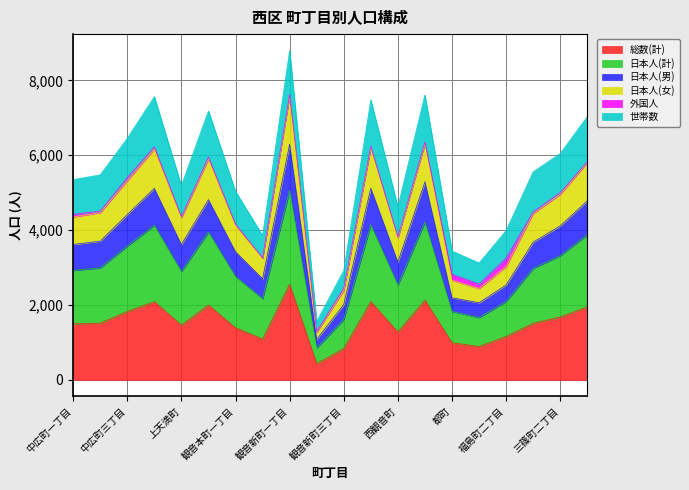

True or false: 日本人(女) has more than 1 points higher than both neighbors.

True